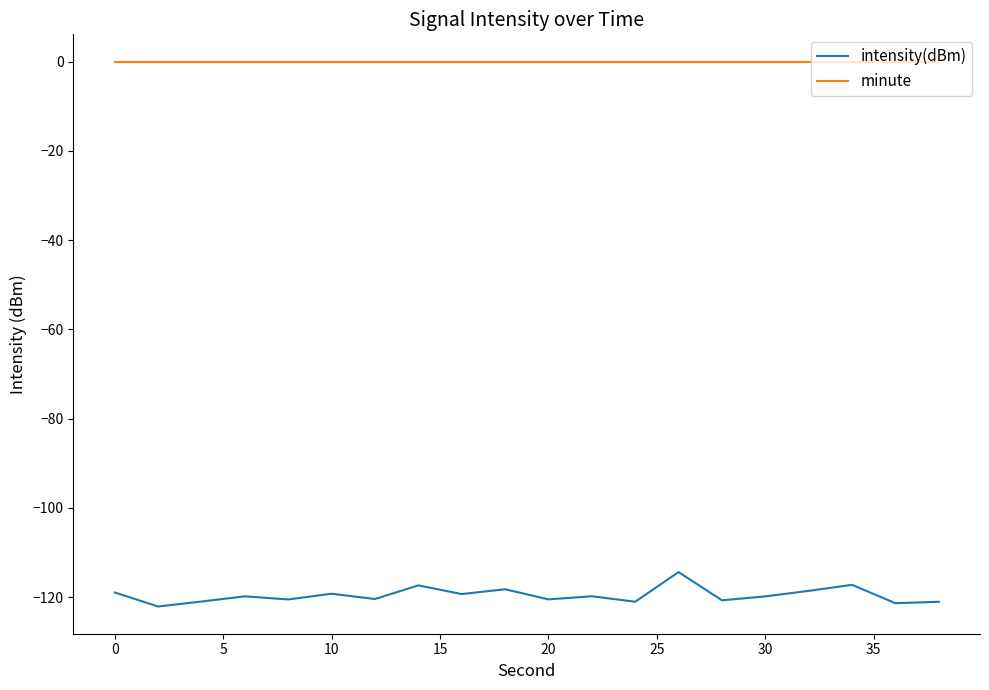

True or false: intensity(dBm) and minute cross at least once.

False